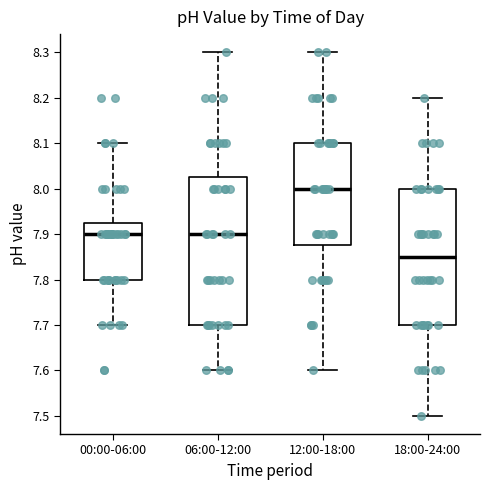

Comparing the boxes themselves (not the whiskers), which one is the tallest?

06:00-12:00